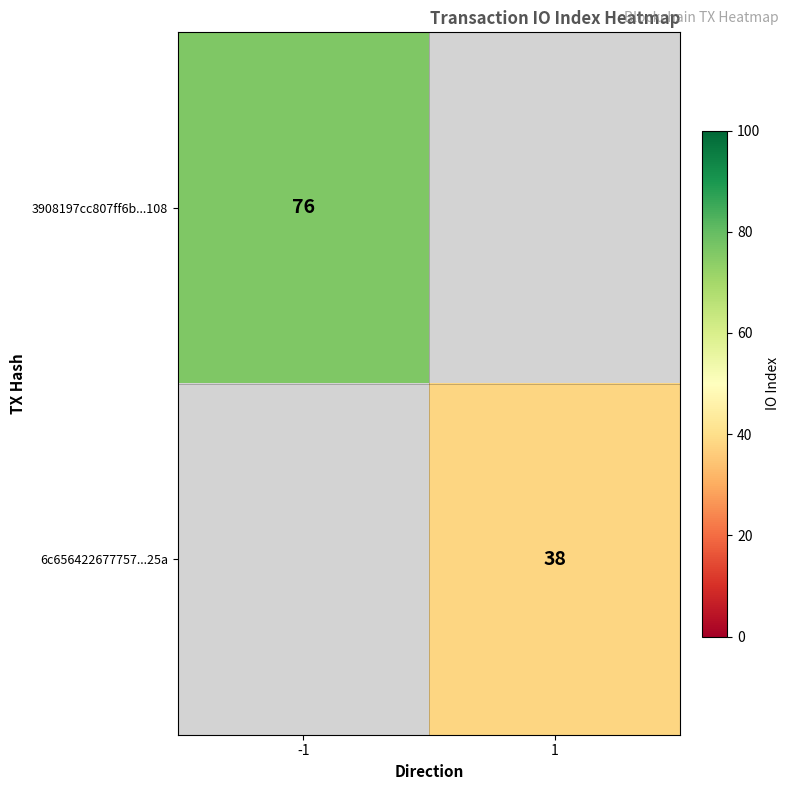

The 3908197cc807ff6b...108 series shows 124.2 at -1. True or false?

False